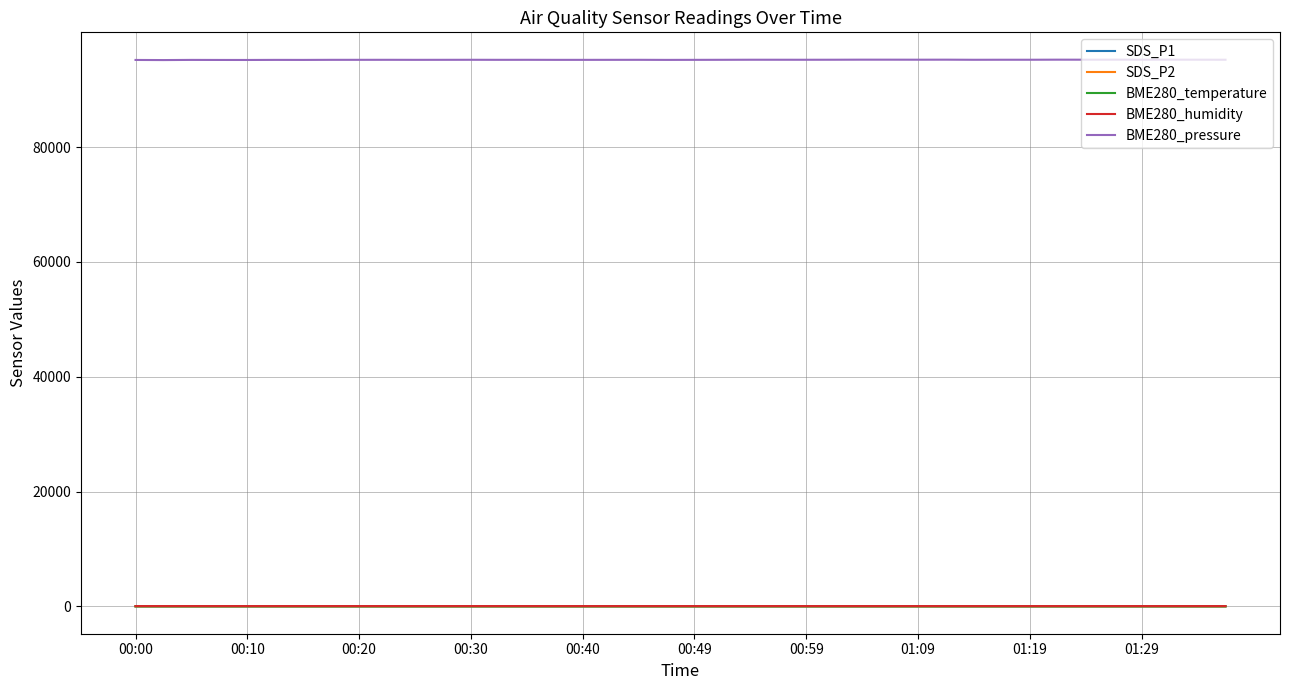

Which series has the largest total across all categories?

BME280_pressure